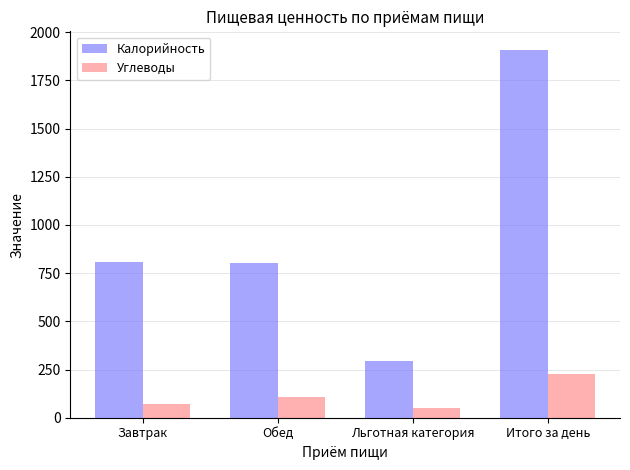

List the series in order of their peak value, highest first.

Калорийность, Углеводы